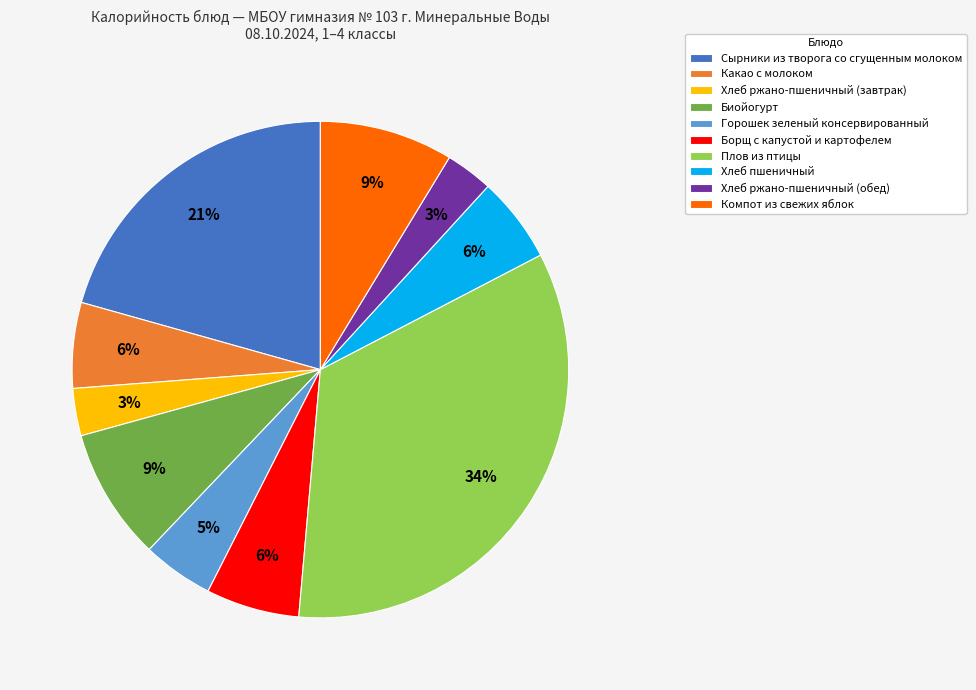

Count the number of slices in the pie.

10